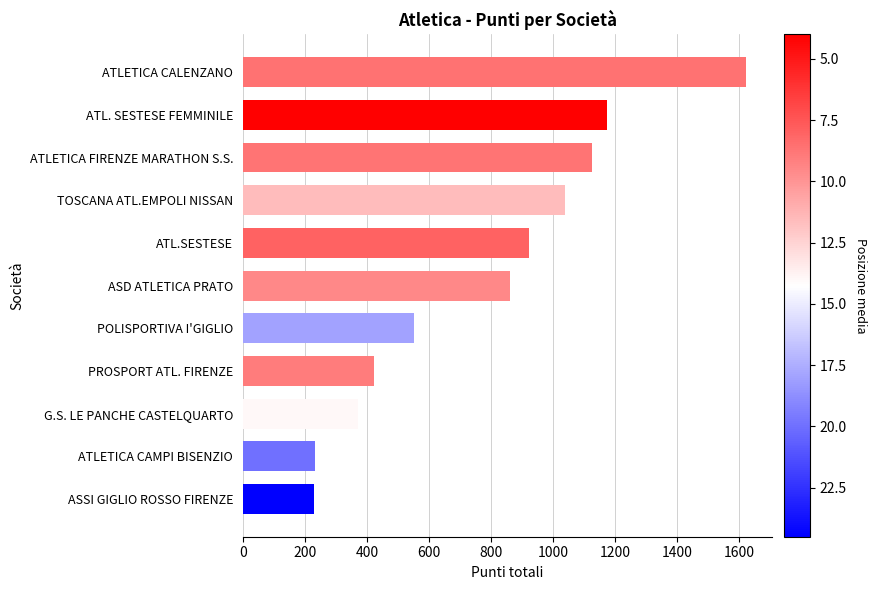

What is the sum of all values?

8556